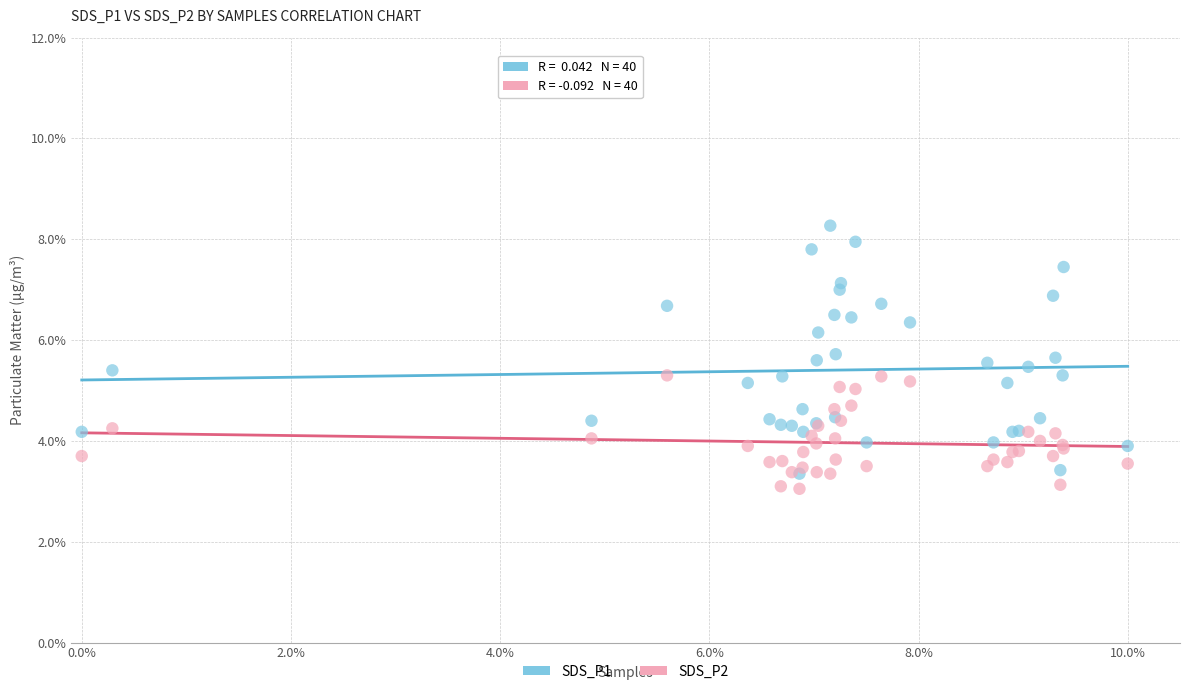

What are all the series names shown in the legend?

SDS_P1, SDS_P2